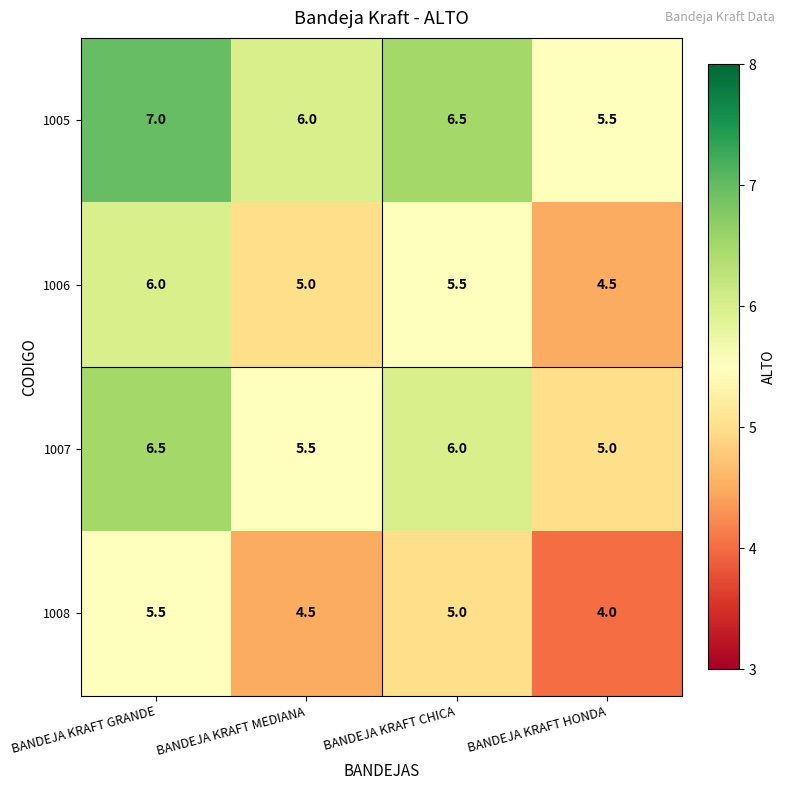

What value does the 1006 series have at BANDEJA KRAFT HONDA?

4.5